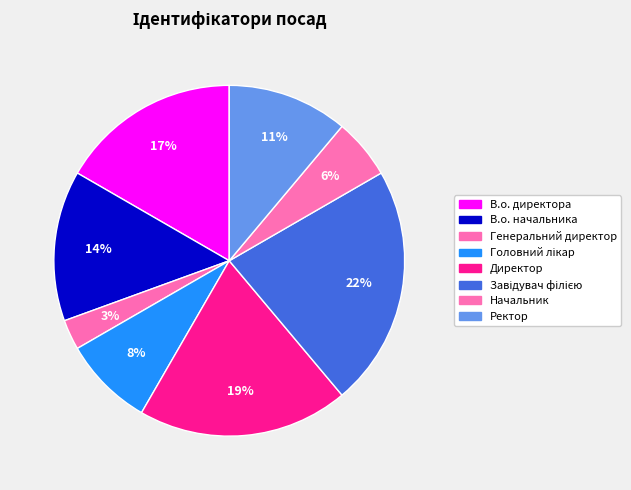

Count the number of slices in the pie.

8